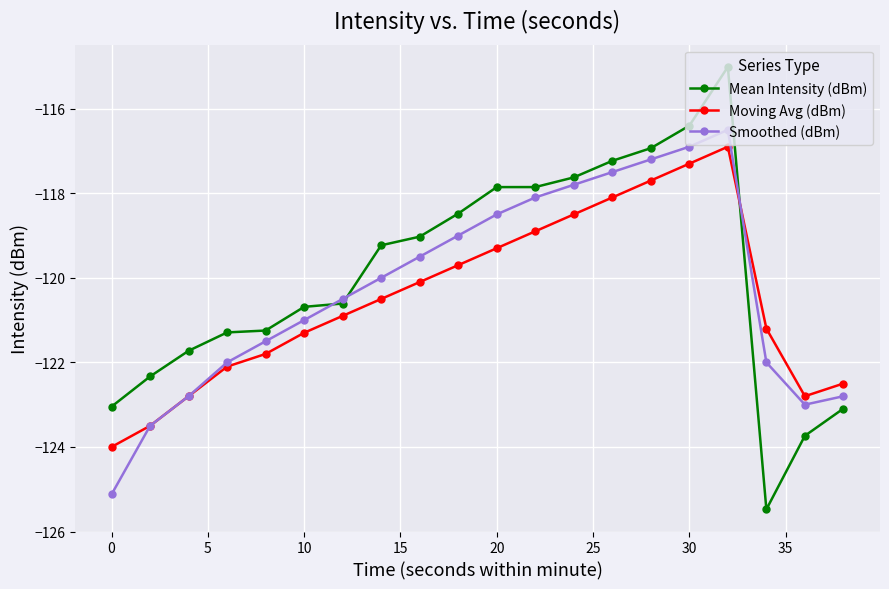

Which series has the widest spread of values?

Mean Intensity (dBm)